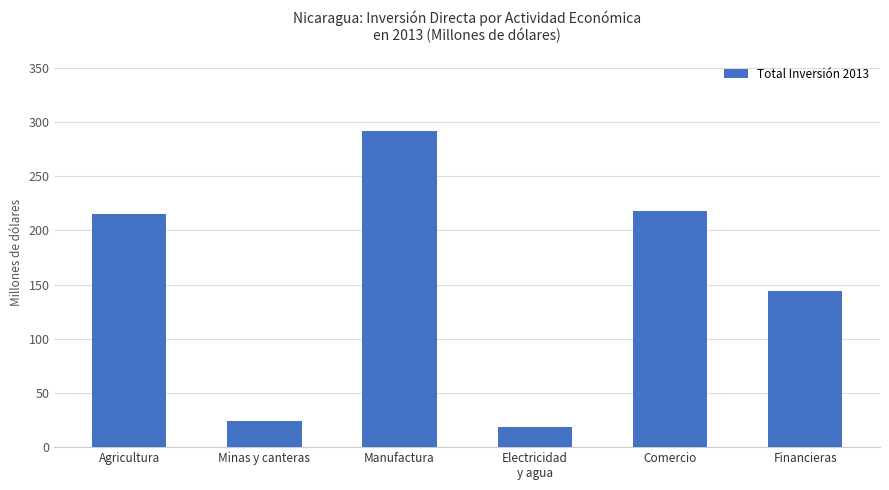

What is the difference between the values at Manufactura and Financieras?

147.6